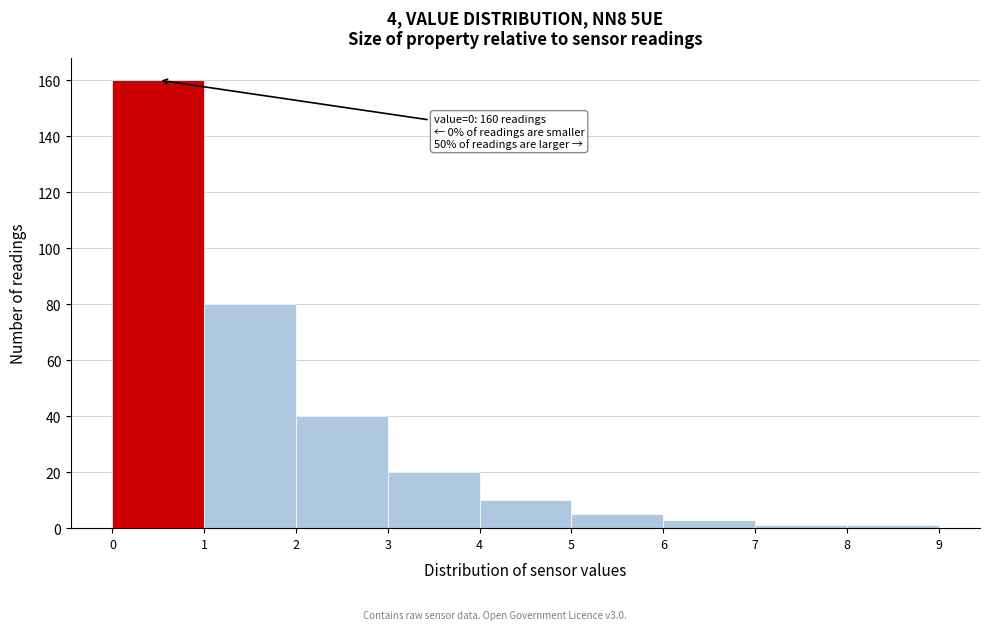

Over which range of the x-axis is the bar tallest?

0 to 1